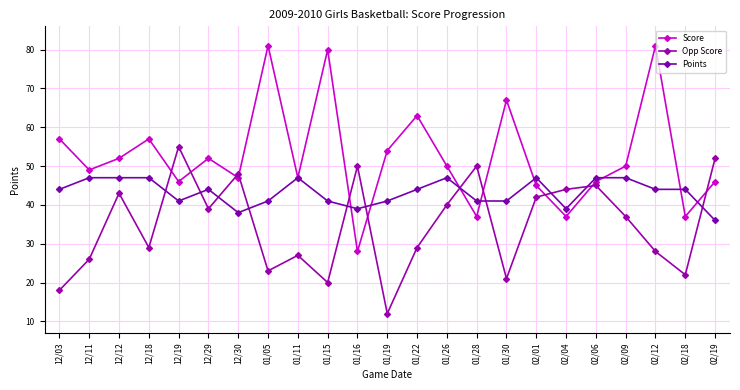

What are all the series names shown in the legend?

Score, Opp Score, Points